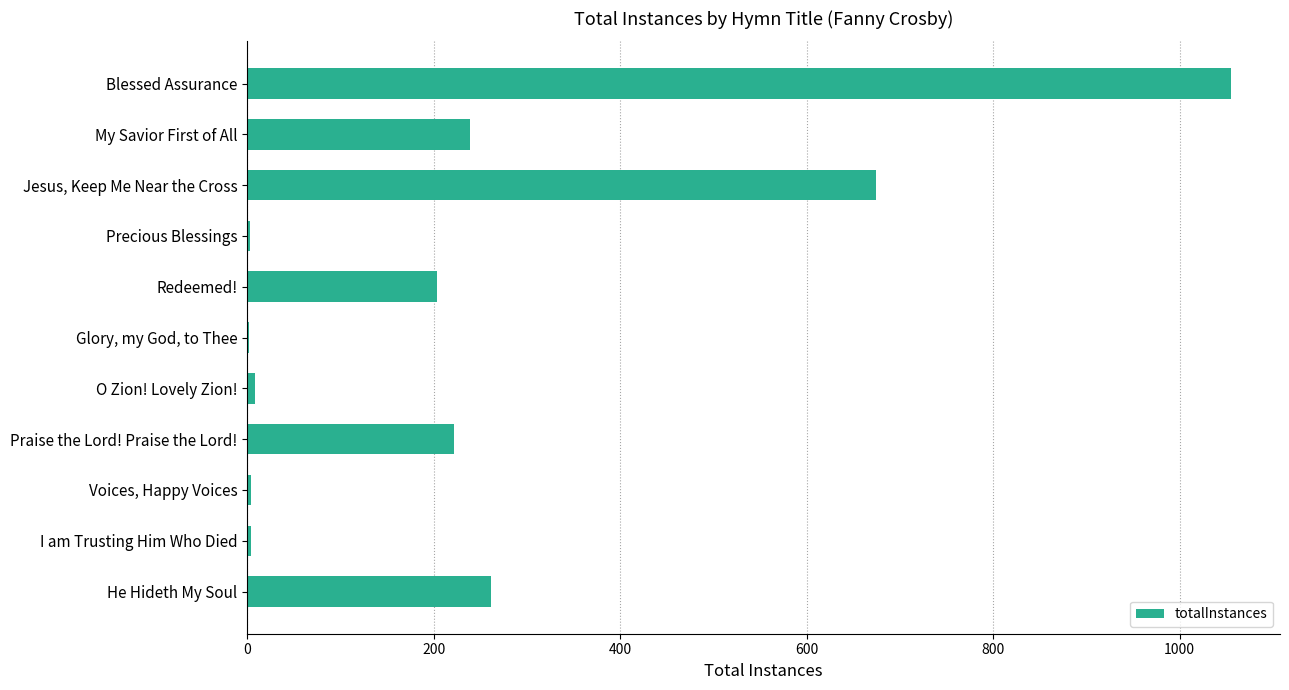

How many data points does each series have?

11